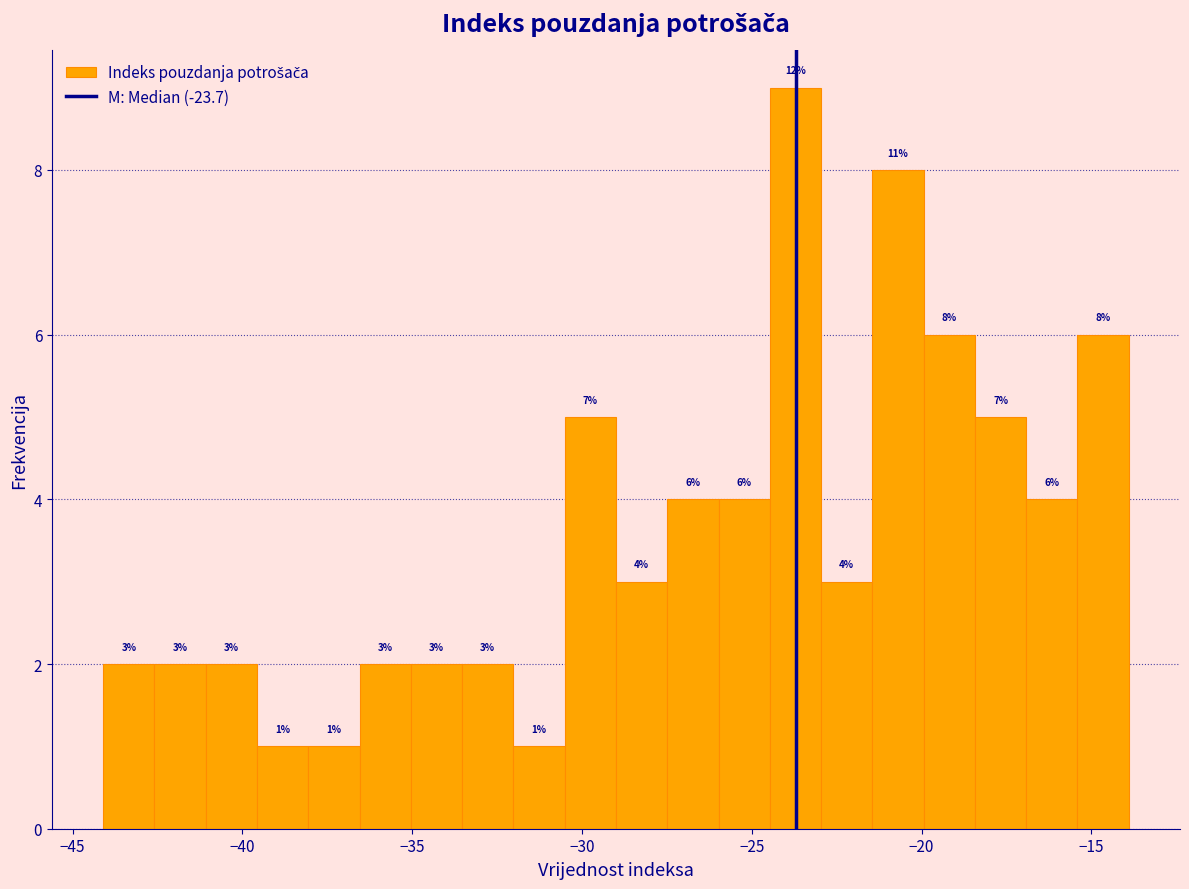

Read against the x-axis, roughly where is the centre of the tallest bar?

-23.5